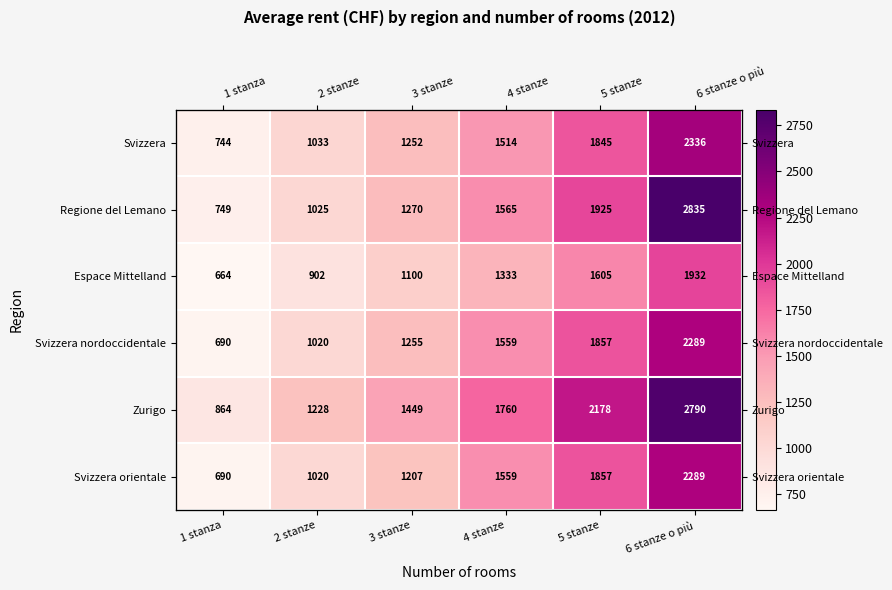

True or false: Svizzera orientale has a value of 690 at 1 stanza.

True